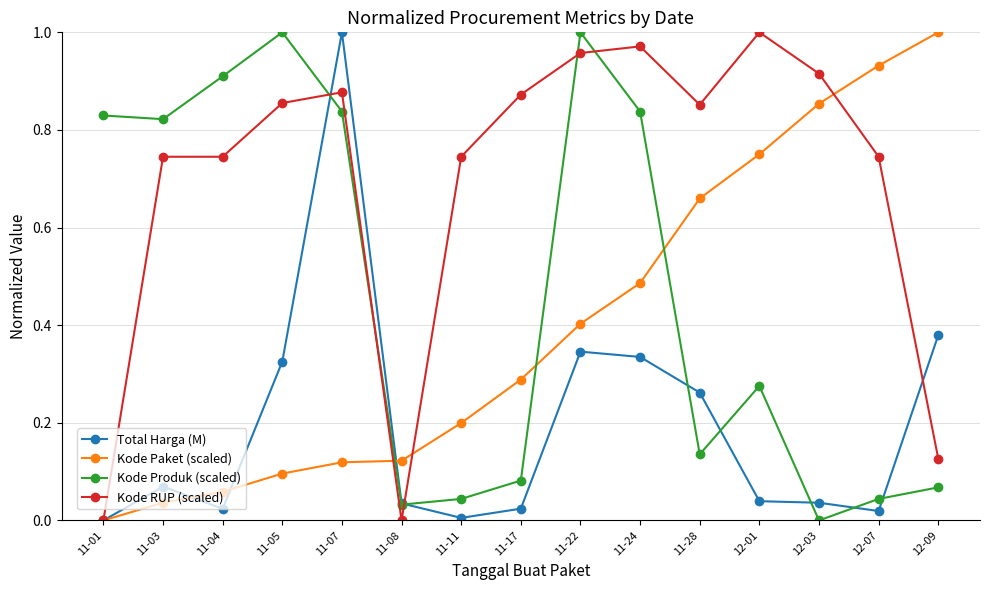

Does the chart have visible grid lines?

Yes